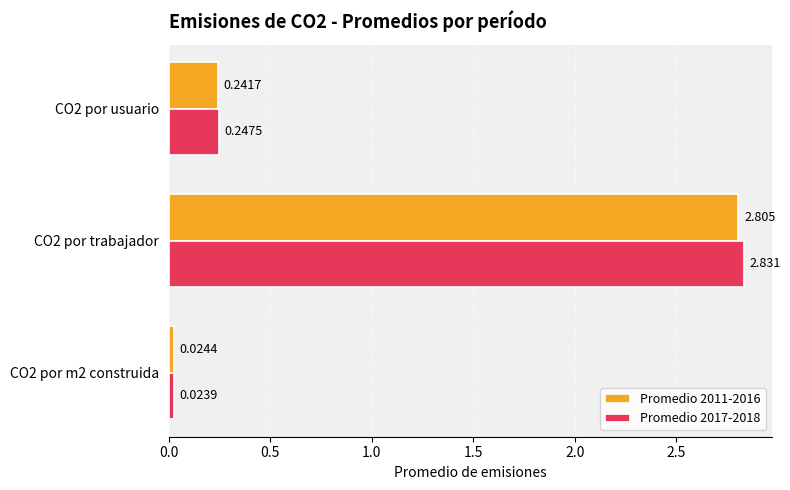

Rank the series by their average value, from lowest to highest.

Promedio 2011-2016, Promedio 2017-2018